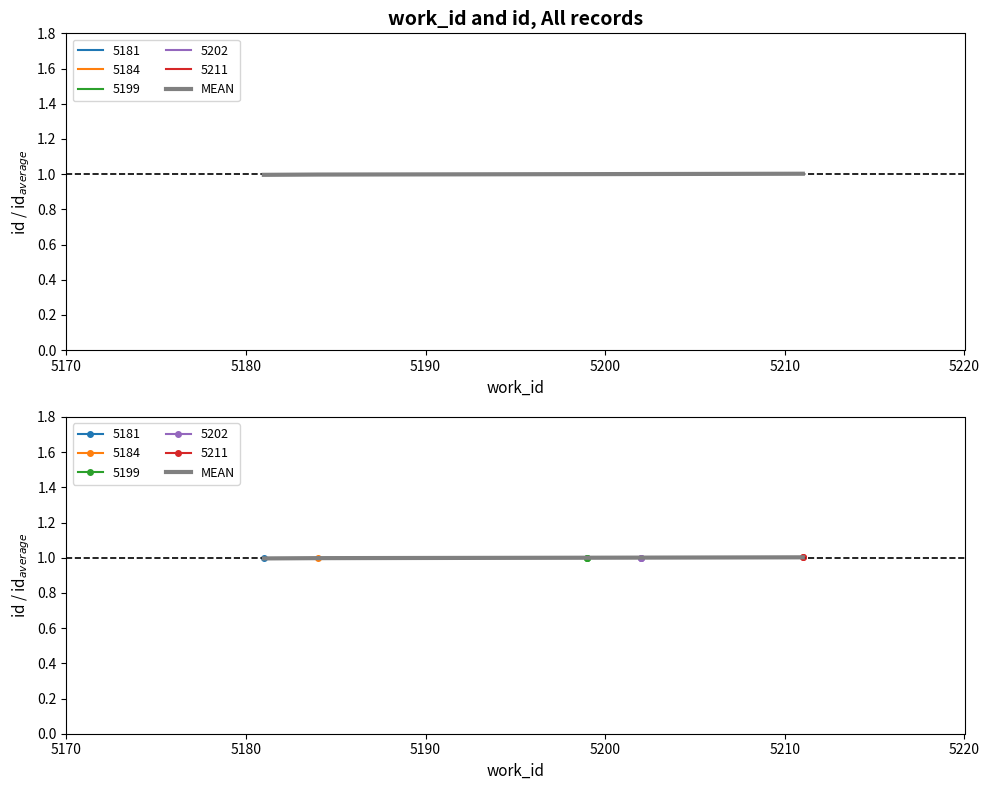

What is the value of the 1st point from the left?

1.0